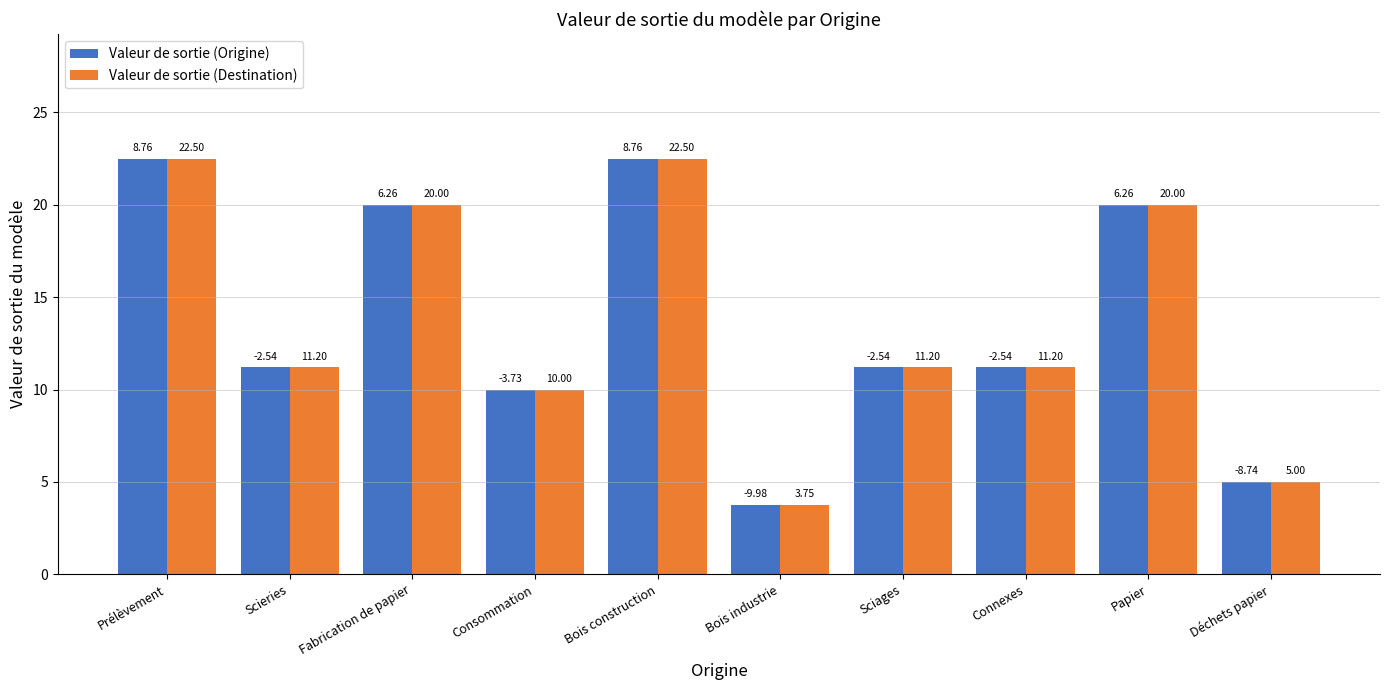

What is the total value across all series at Déchets papier?

10.0